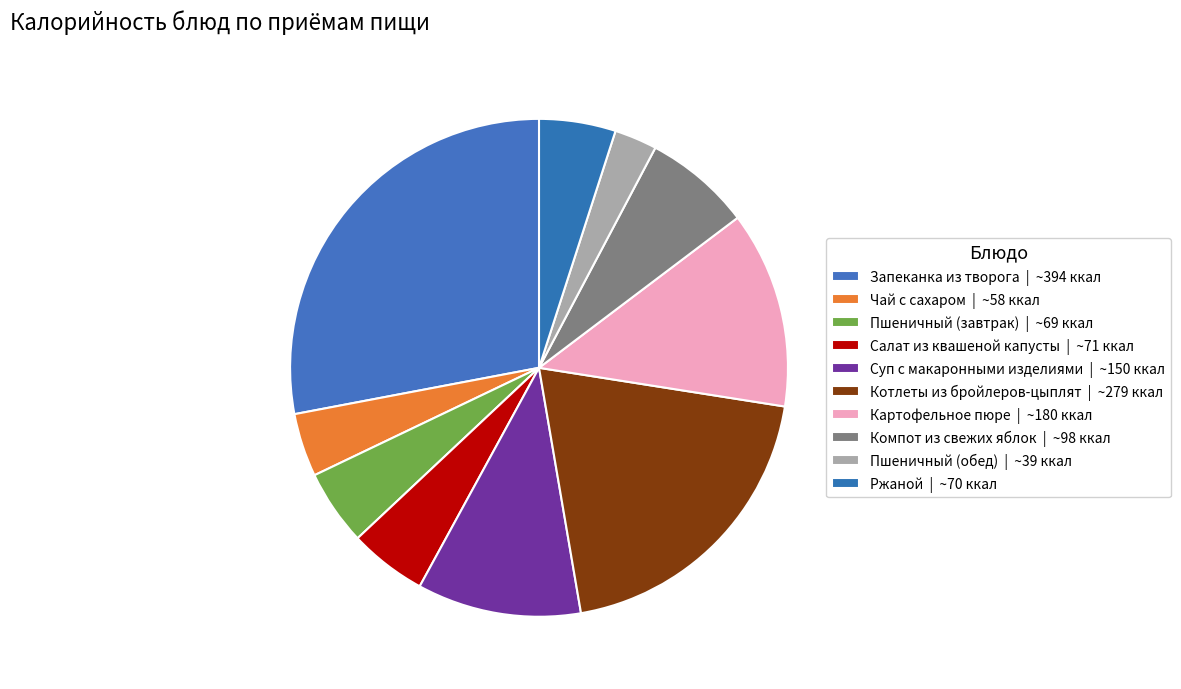

Is it true that Пшеничный (обед) is 13% of the pie?

False